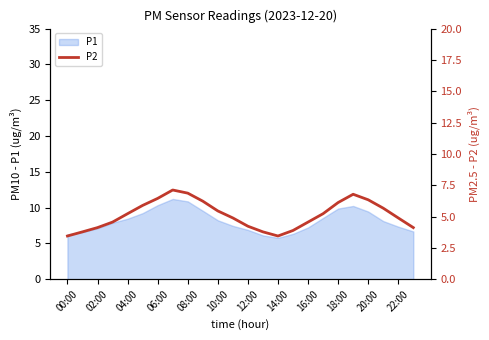

The value of P1 at 20:00 is 9.4. True or false?

True